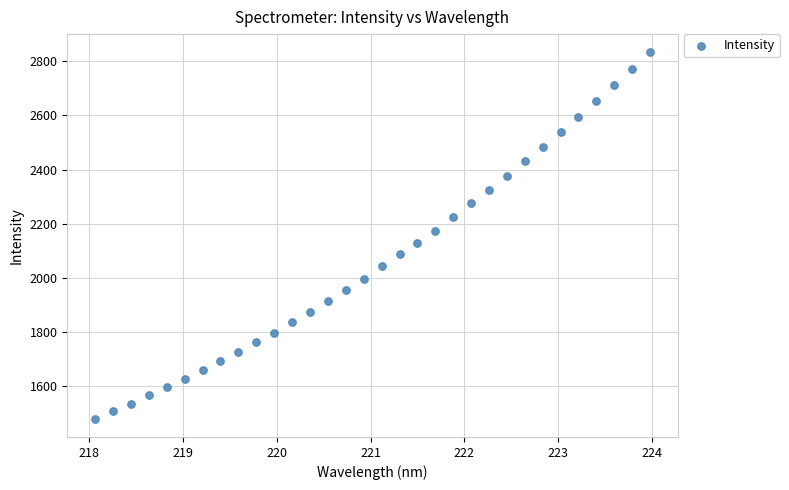

What is the range of X values (max minus min)?

5.9